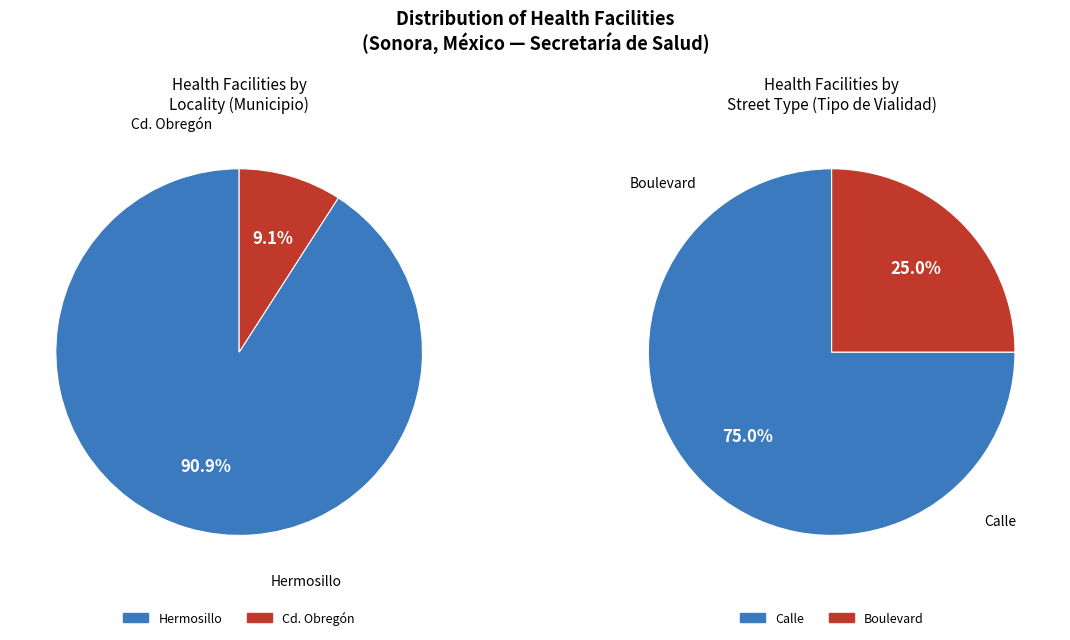

Does any single category account for the majority?

Yes